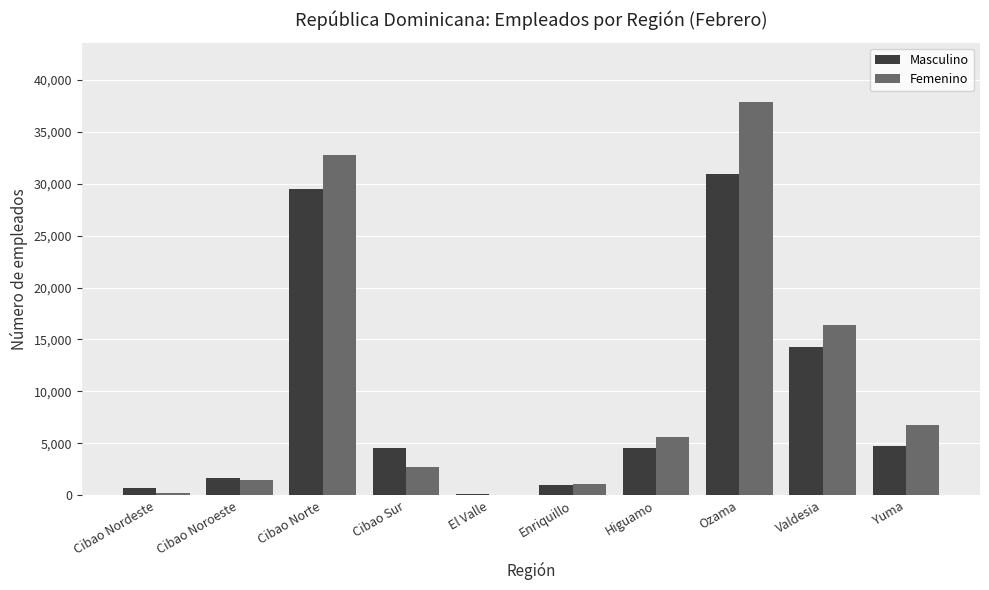

What is the sum of the Femenino values at Ozama and Valdesia?

54301